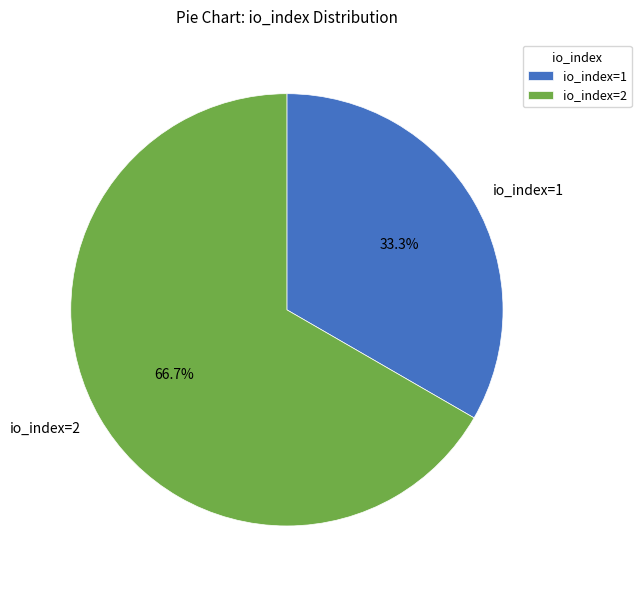

To the nearest percent, what is the average slice percentage?

50%